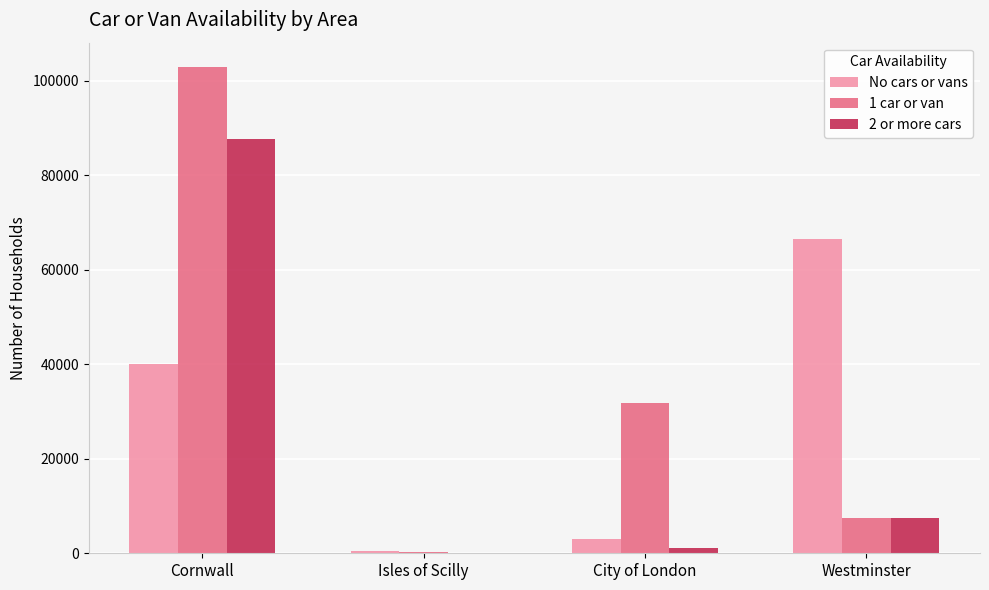

At which category is the sum across all series the highest?

Cornwall